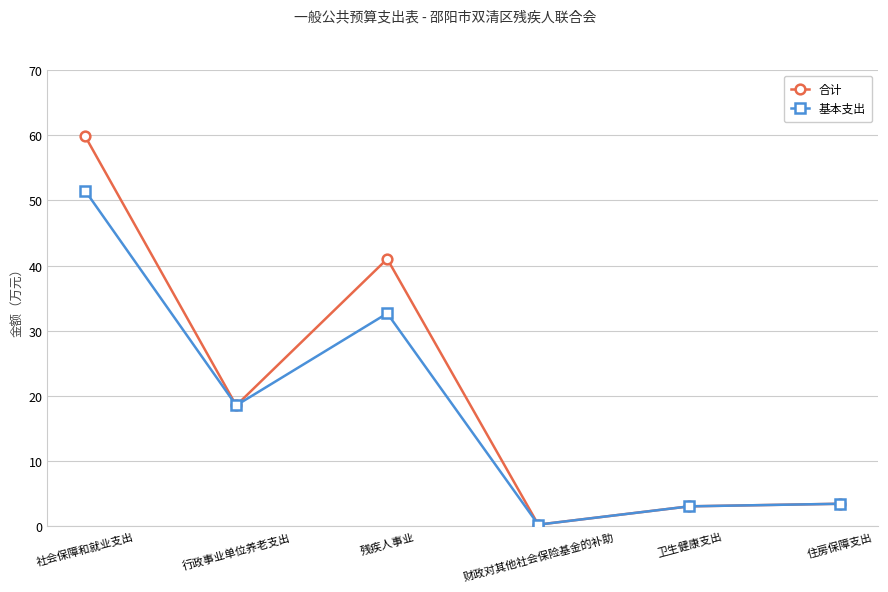

List the series in order of their peak value, highest first.

合计, 基本支出